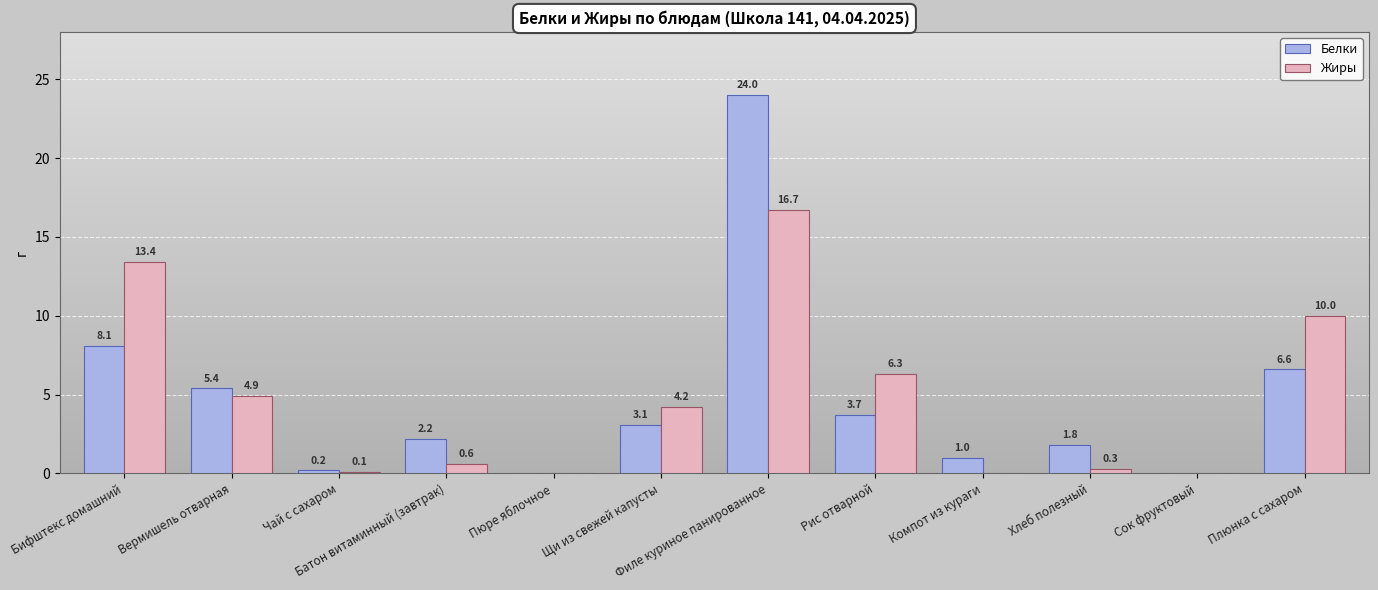

What is the sum of the Белки values at Сок фруктовый and Филе куриное панированное?

24.0